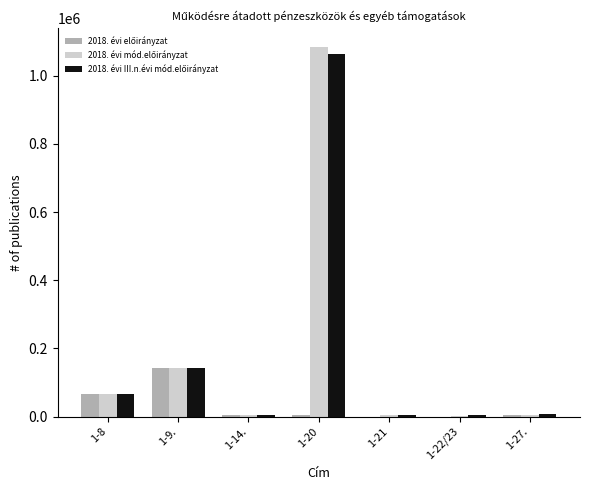

At which category is the sum across all series the highest?

1-20